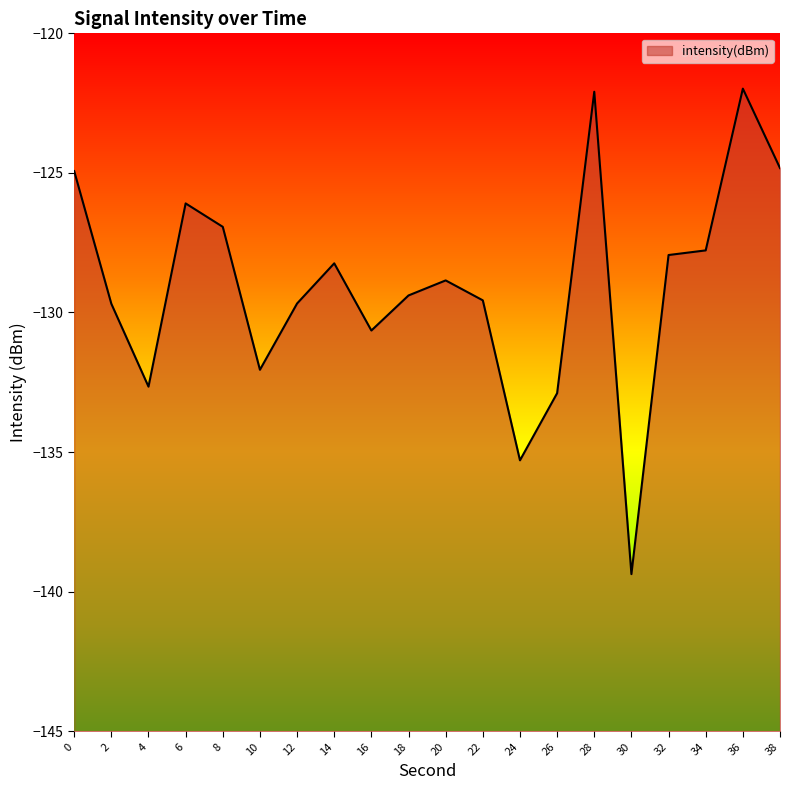

At which category does the chart reach its minimum across all series?

30